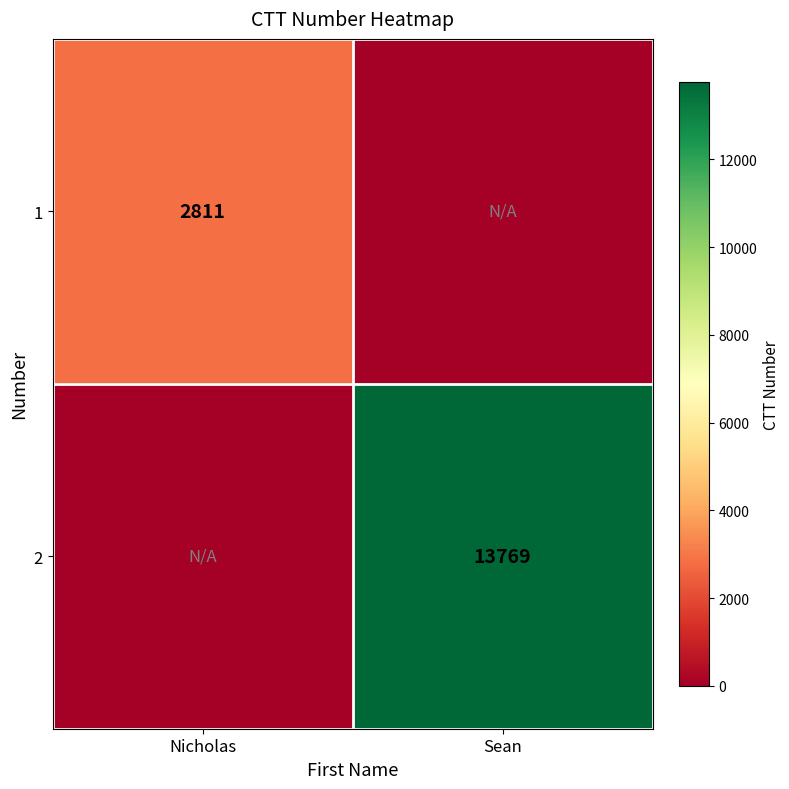

Is the value of 1 at Nicholas greater than the value of 2 at Sean?

No